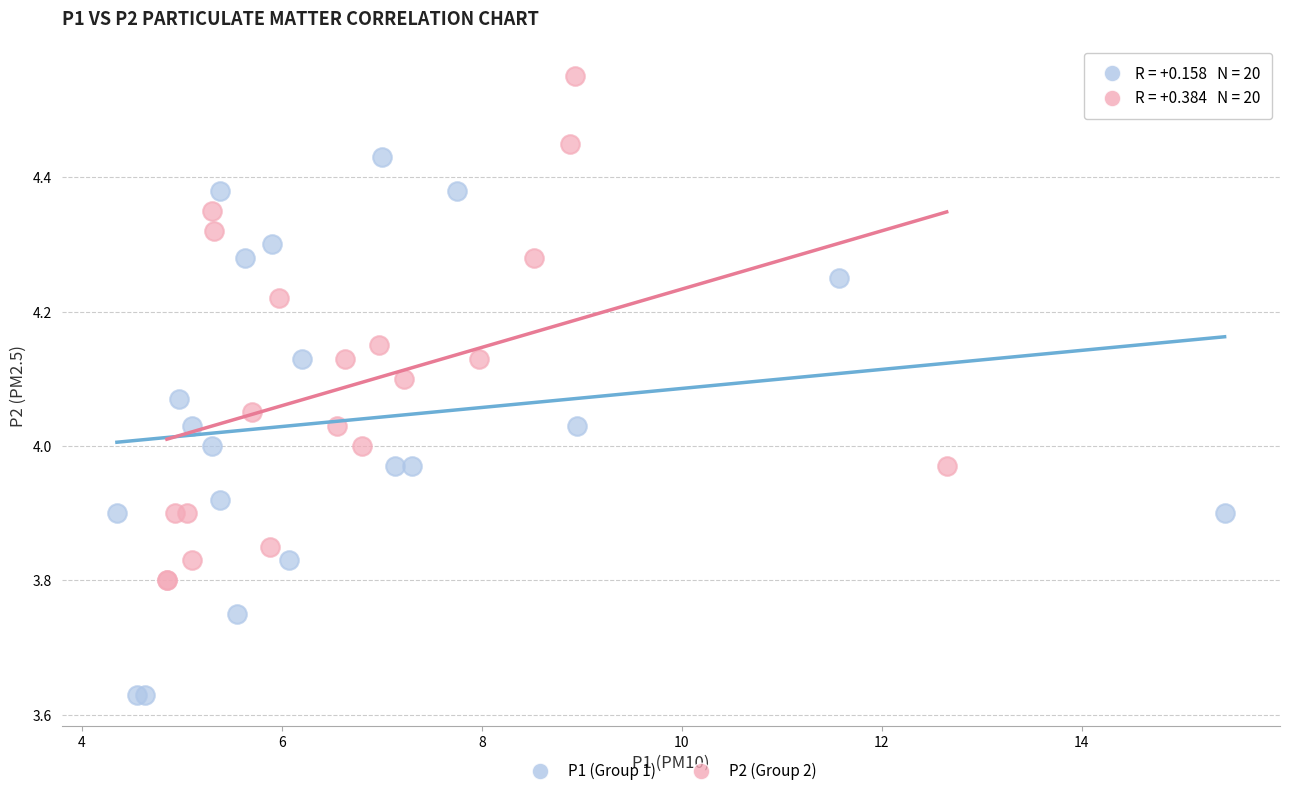

Which series reaches the maximum Y coordinate?

P2 (Group 2)